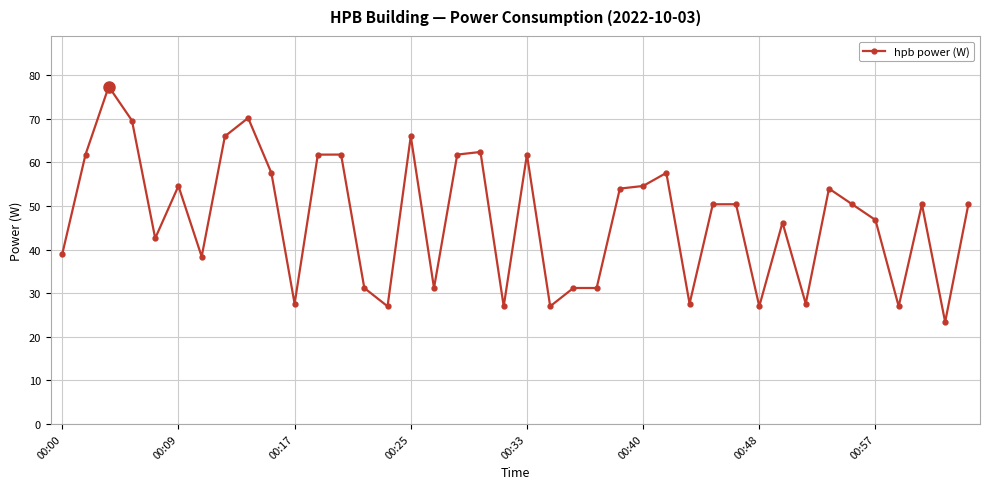

How many lines are shown in the chart?

1